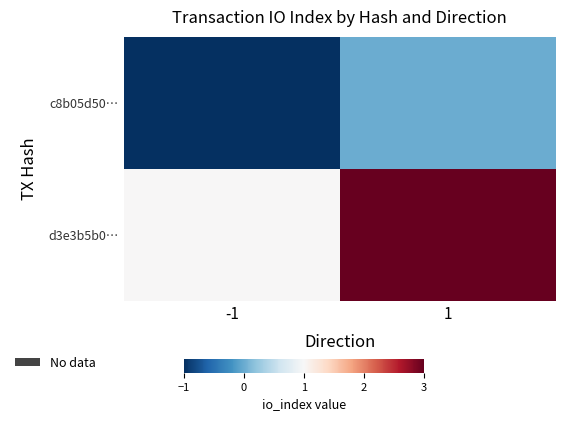

Between -1 and 1, which series saw the biggest shift?

d3e3b5b0…